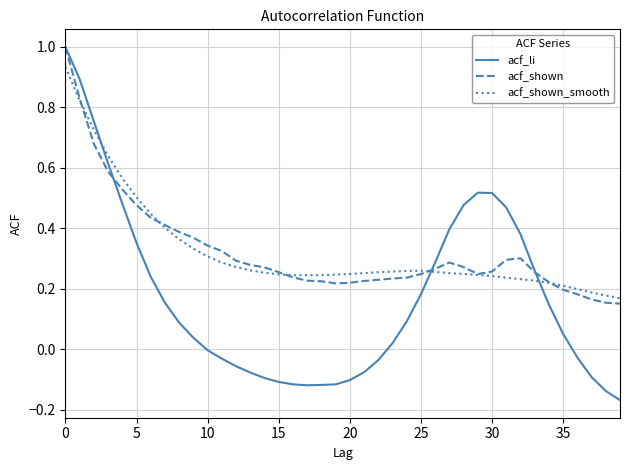

Which series has the largest range (max minus min)?

acf_li